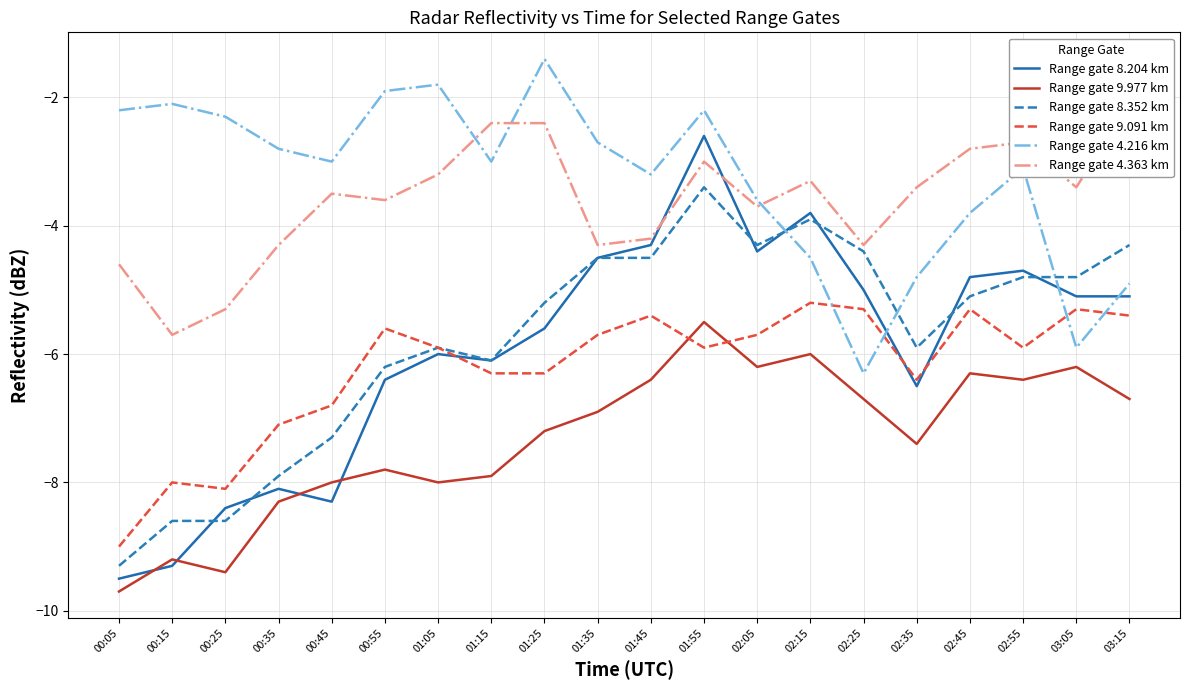

Between 01:25 and 02:15, which series saw the biggest shift?

Range gate 4.216 km